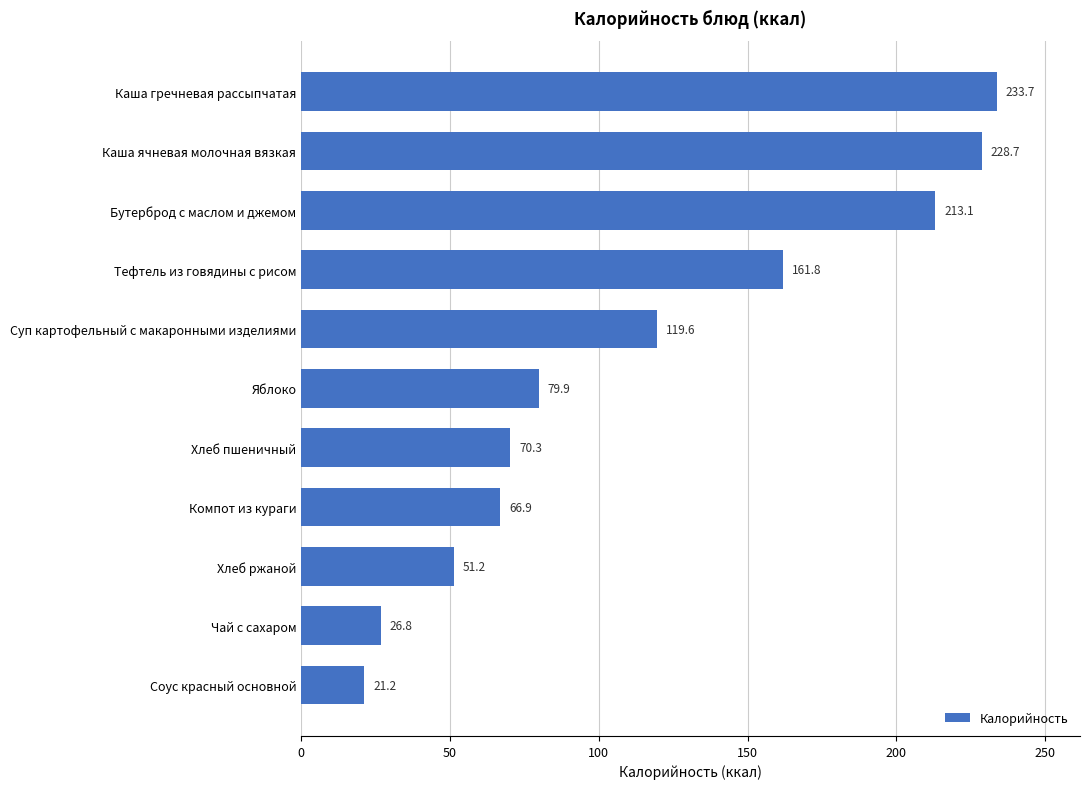

Approximately how many times larger is the value at Яблоко compared to Хлеб пшеничный?

1.1